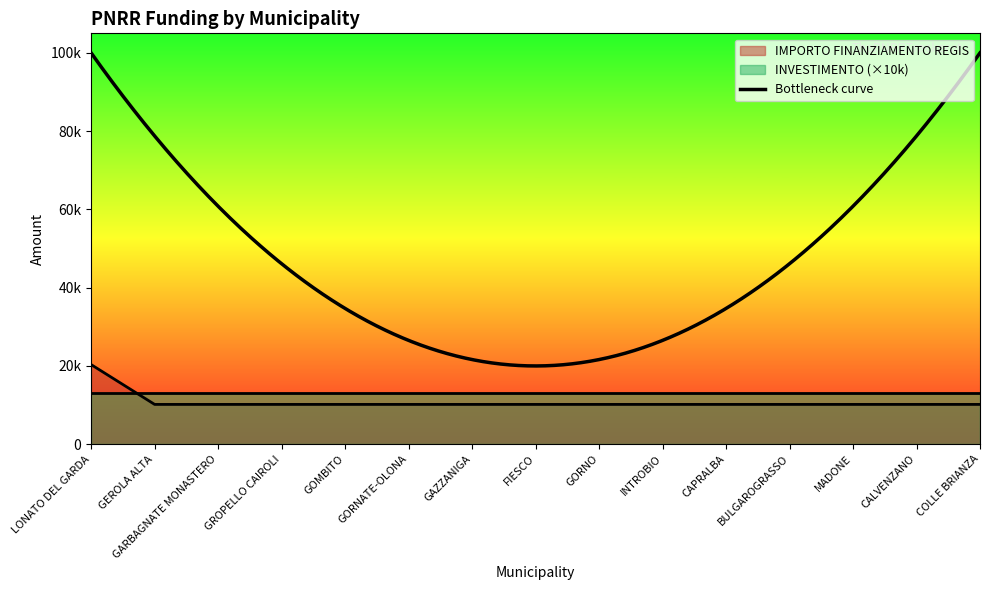

Reading right to left, transcribe all the data shown in this chart.

10172	10172	10172	10172	10172	10172	10172	10172	10172	10172	10172	10172	10172	10172	20344